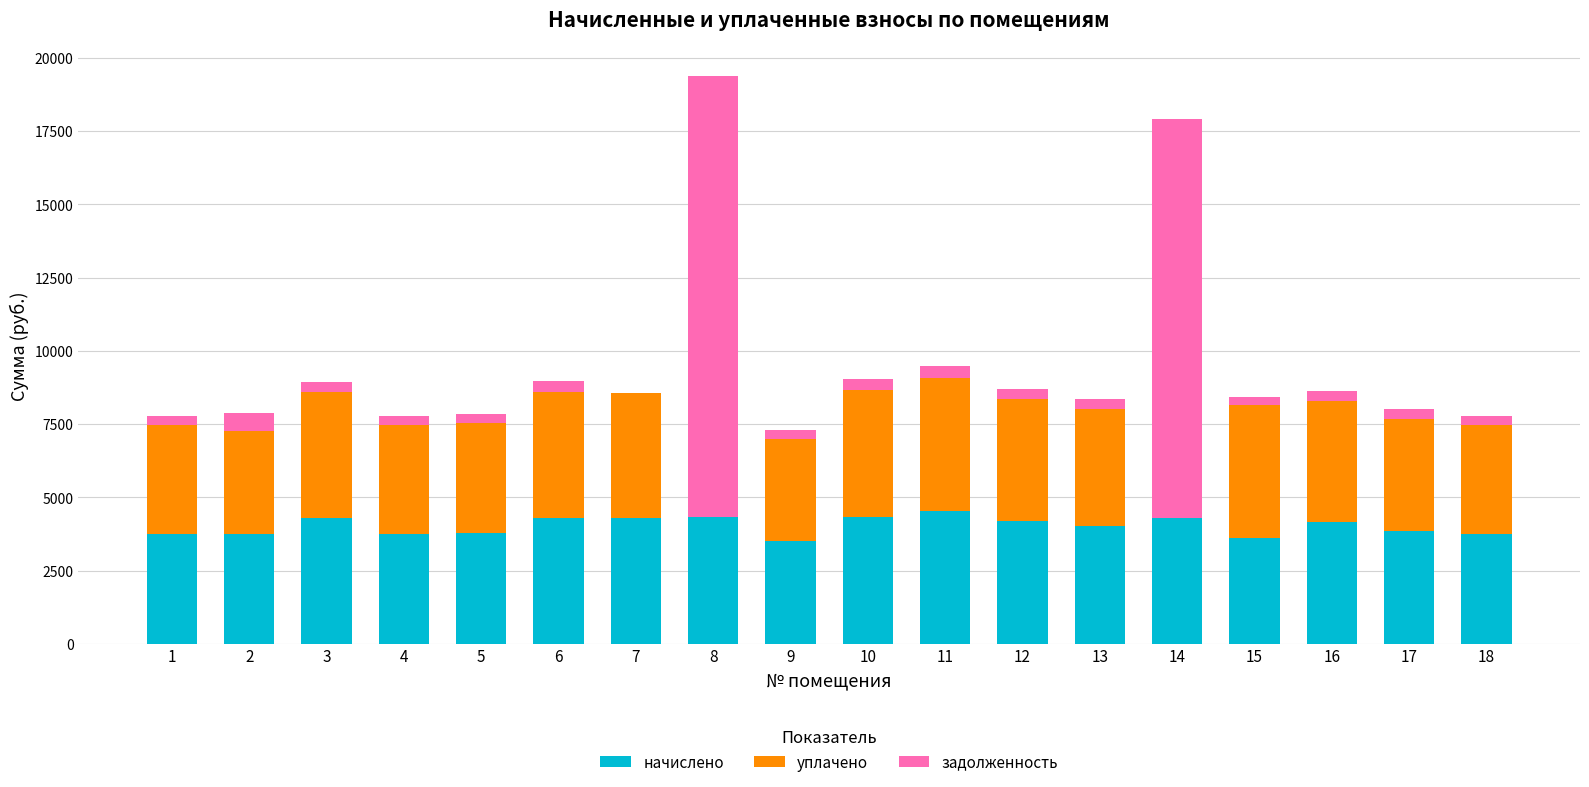

What is the total value across all series at 8?

19400.8